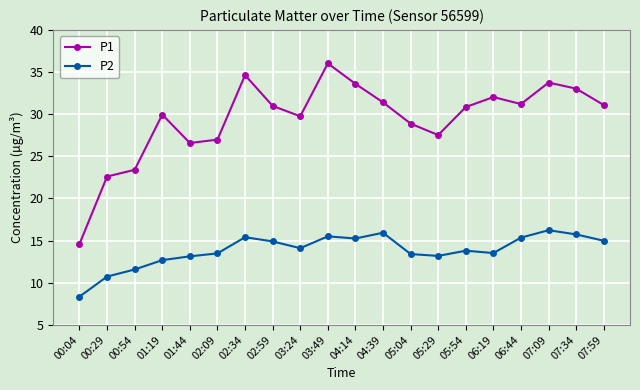

What is the lowest value of the P1 series?

14.6